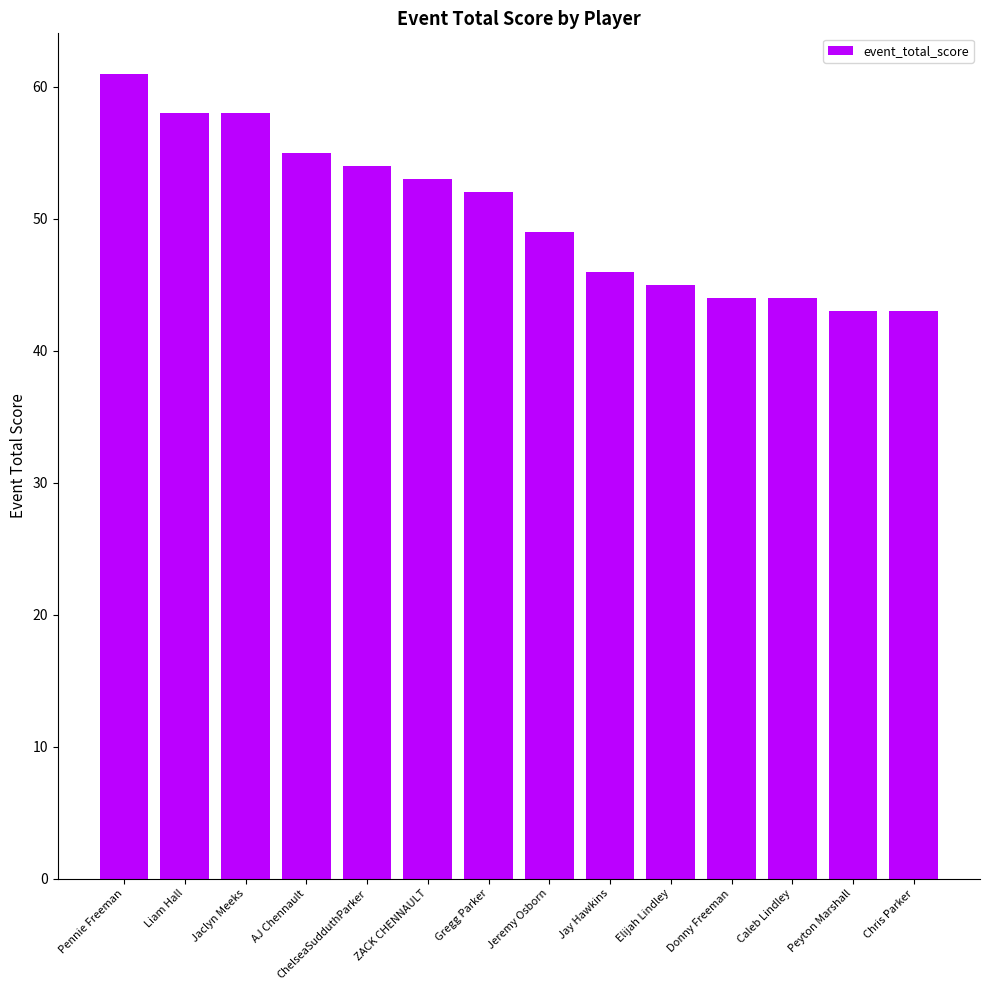

Which label corresponds to the largest value in the chart?

Pennie Freeman